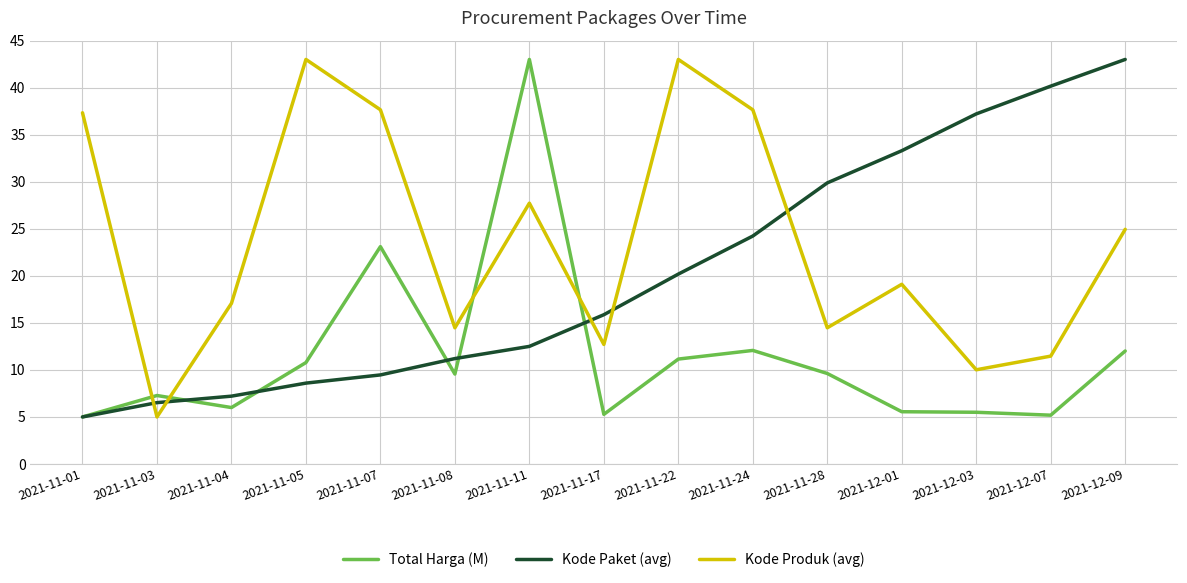

What position from the left is 2021-12-03?

13